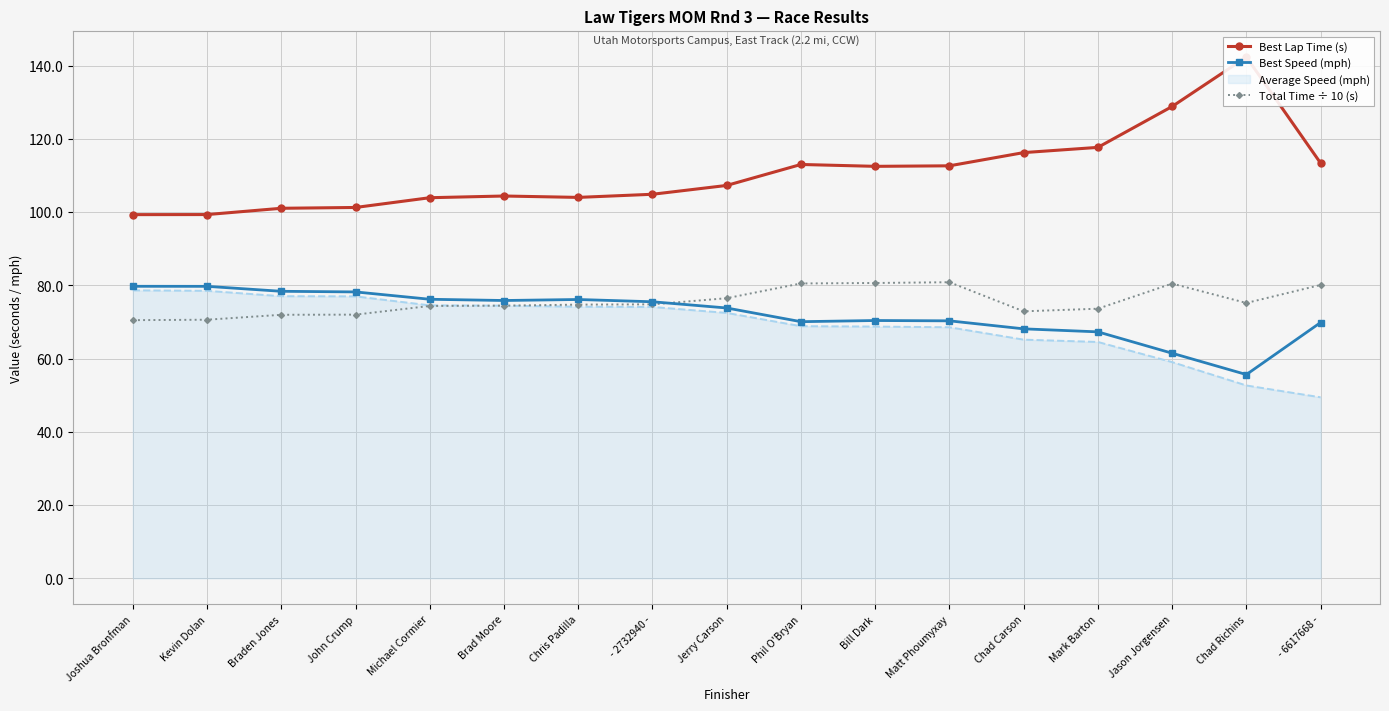

At how many categories does at least one series exceed 101?

15